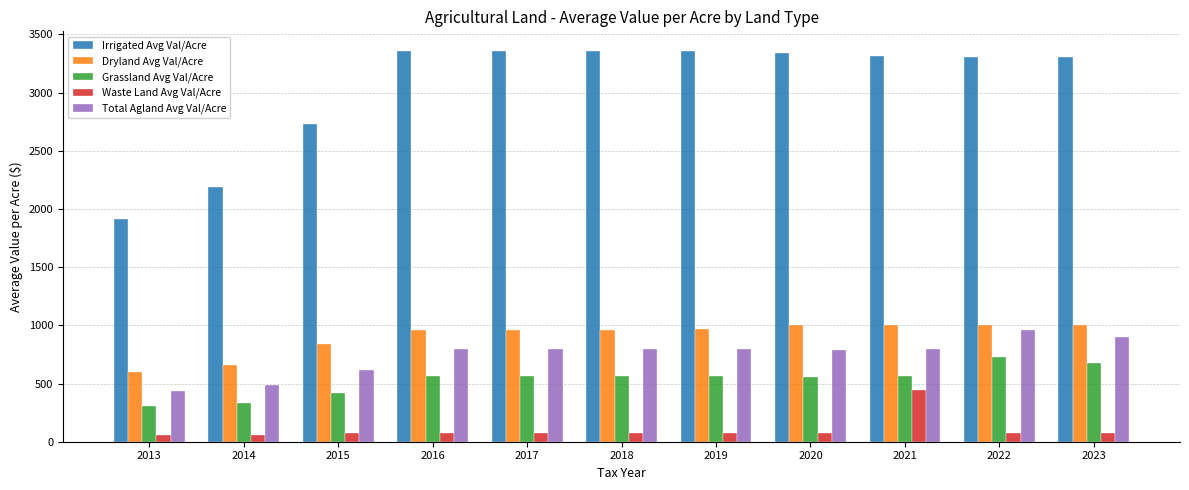

Is it true that Total Agland Avg Val/Acre equals 797.7 at 2018?

True